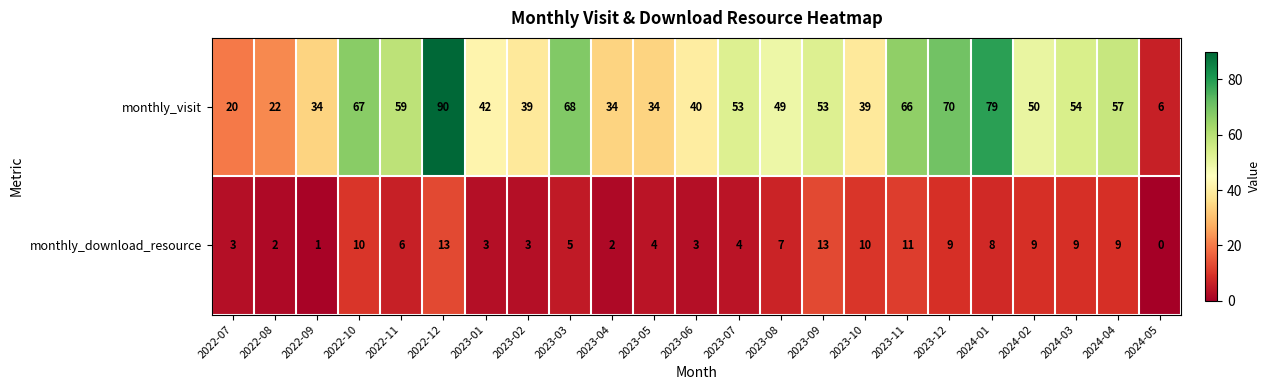

What is the difference between the second highest and minimum values in the monthly_download_resource series?

13